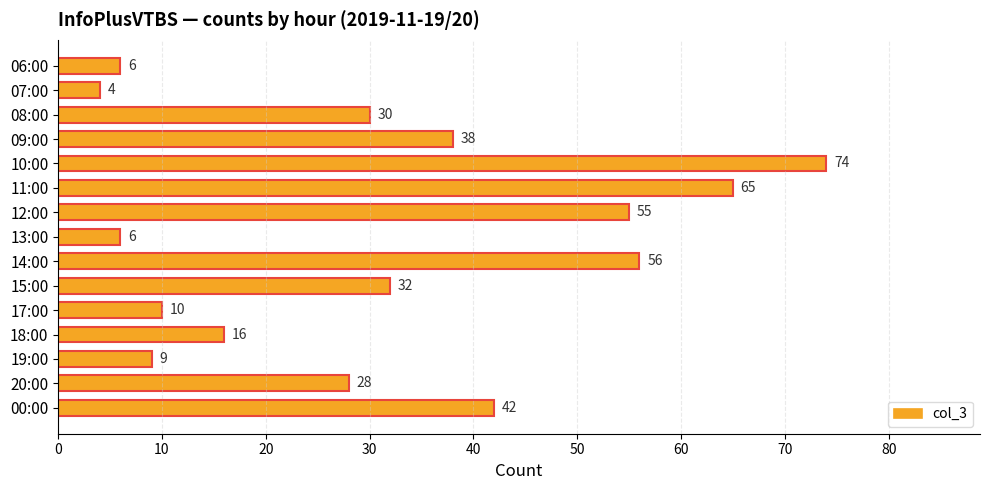

How many values are below 30?

7